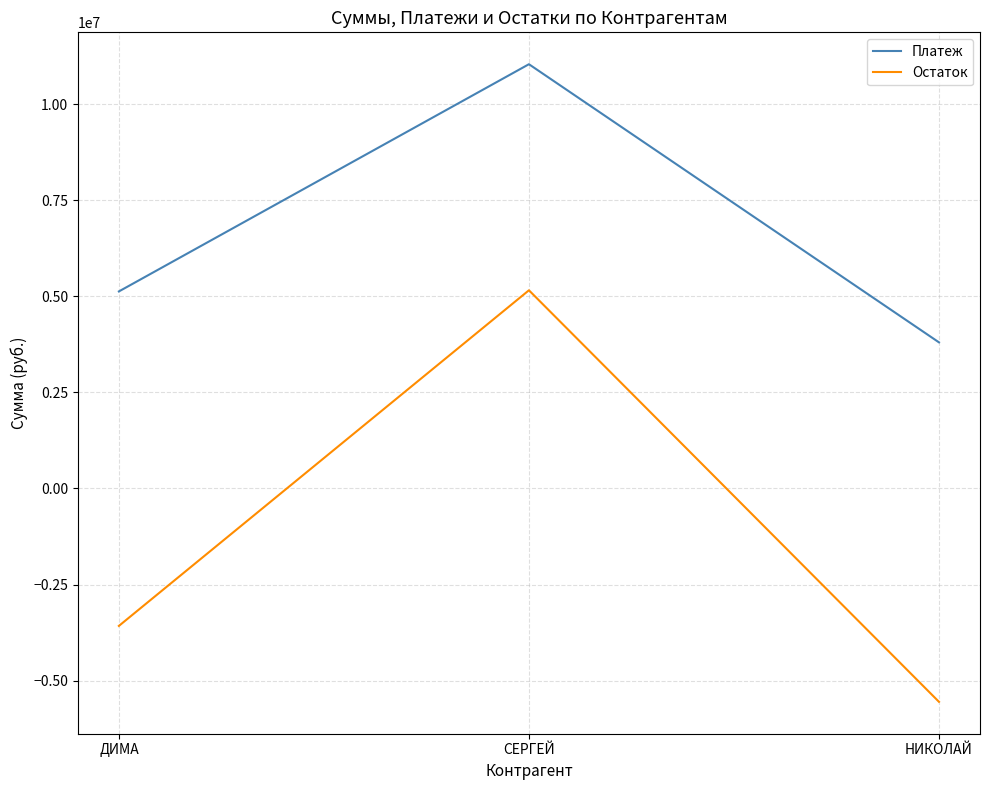

The Остаток series shows -3575000 at ДИМА. True or false?

True